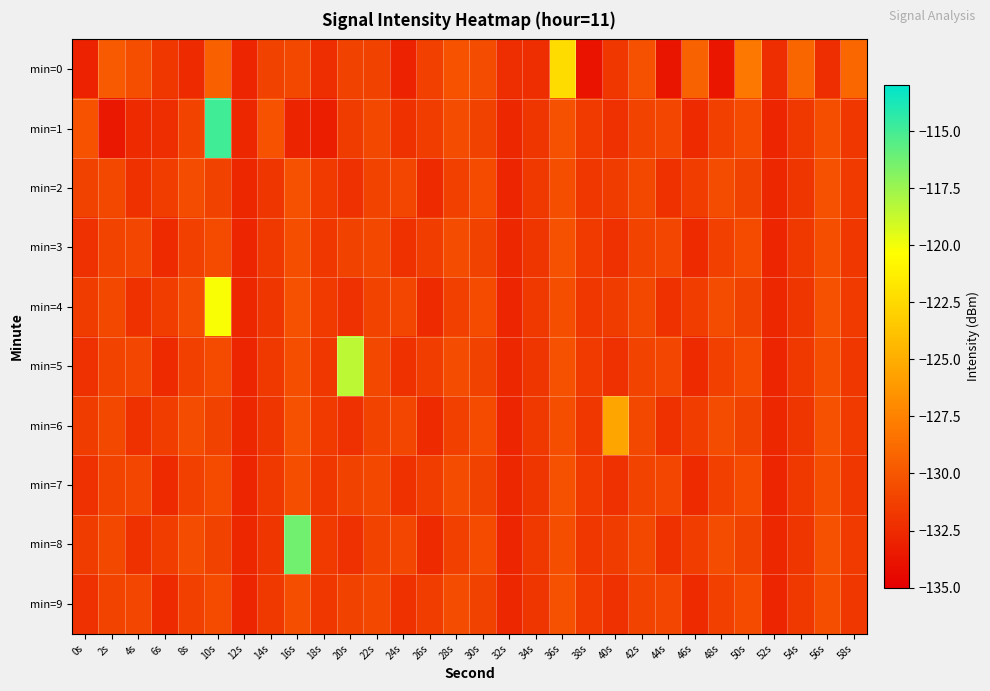

Between 18s and 26s, which is larger?

26s